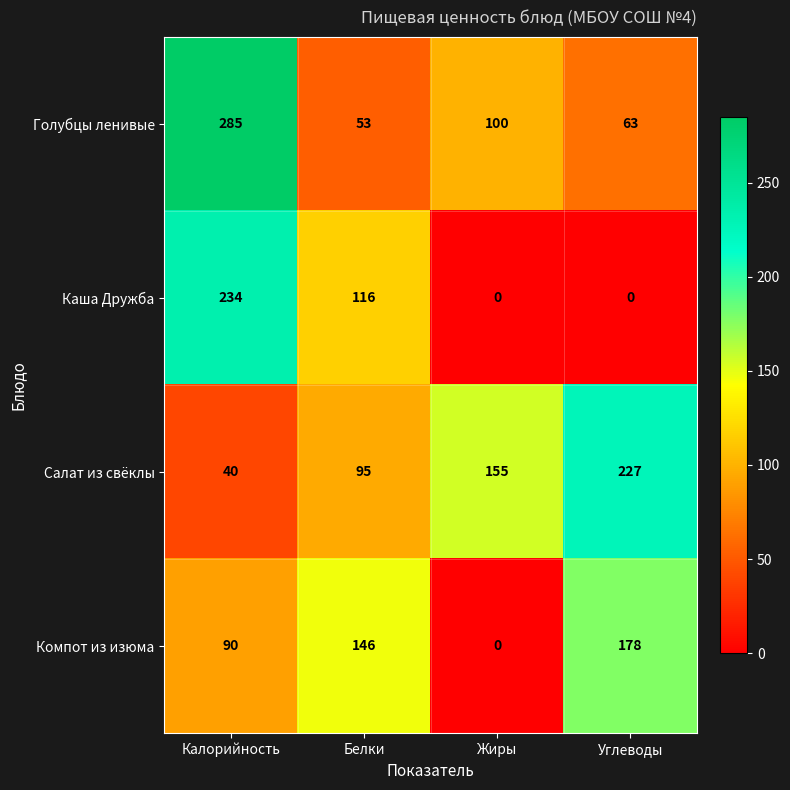

How many series are shown in this chart?

4